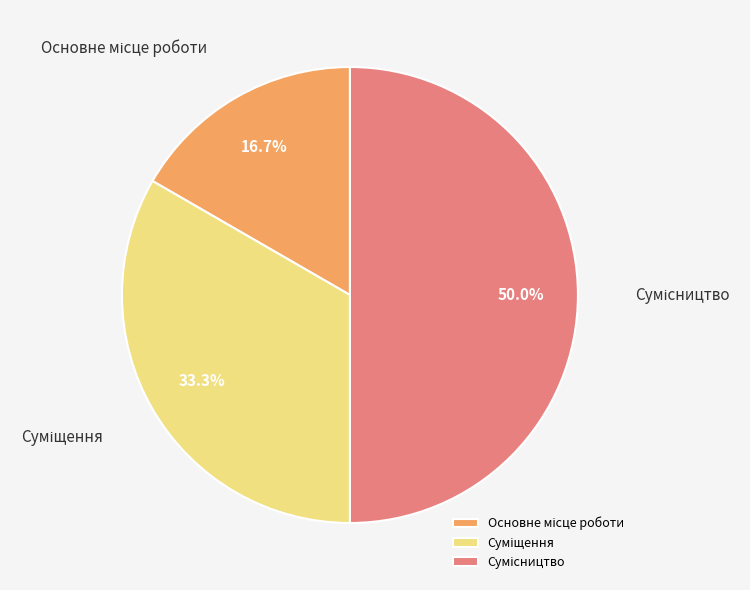

How many slices are in this pie chart?

3